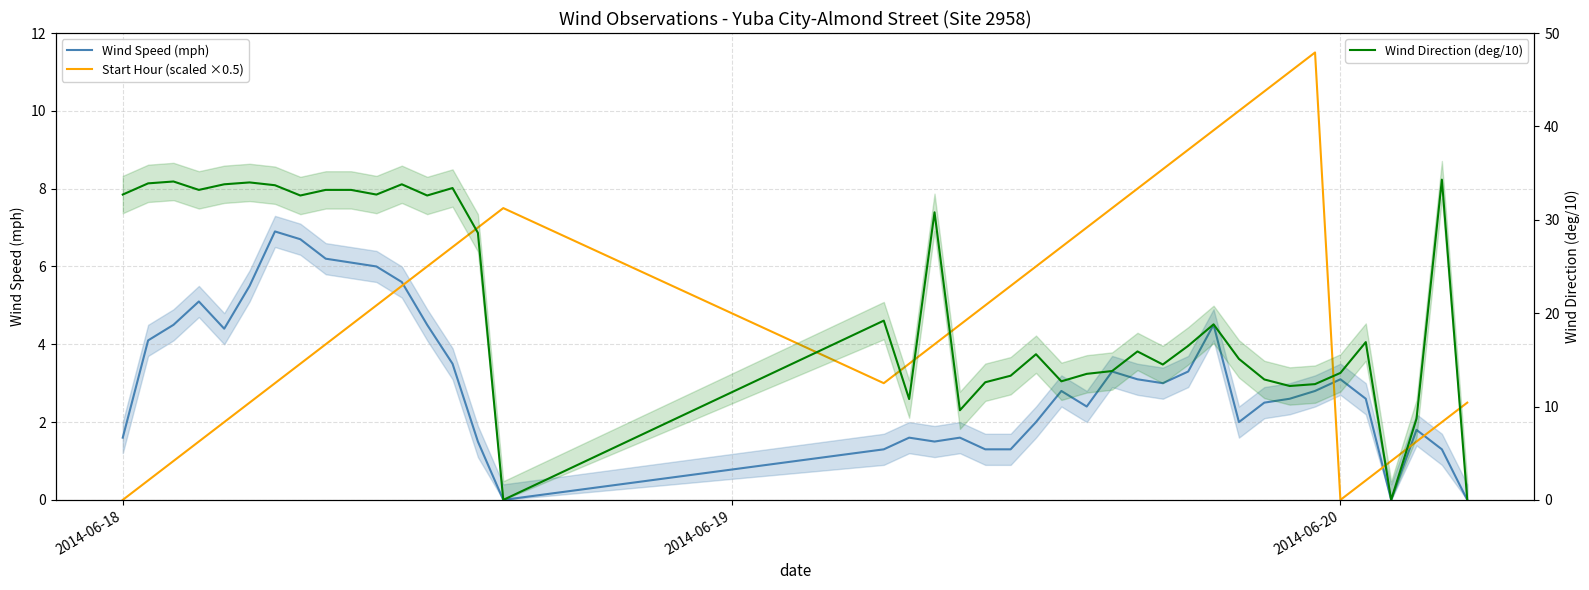

True or false: Wind Speed (mph) and Wind Direction (deg/10) cross at least once.

False